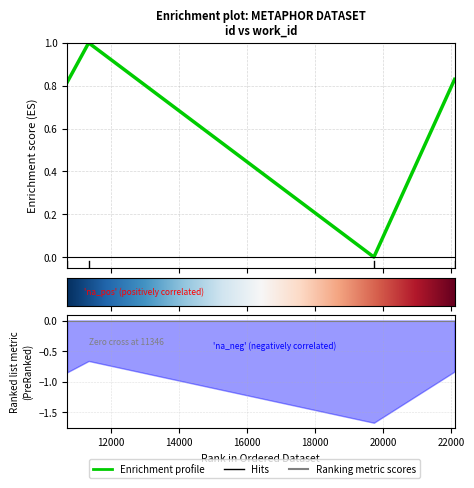

True or false: the data shows 1.7 at 11346.

False